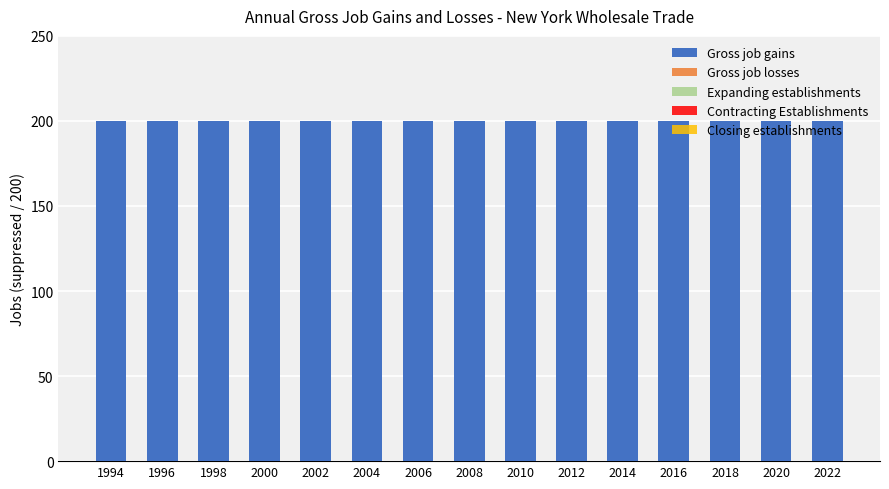

List the labels in order of Contracting Establishments value, smallest first.

1994, 1996, 1998, 2000, 2002, 2004, 2006, 2008, 2010, 2012, 2014, 2016, 2018, 2020, 2022